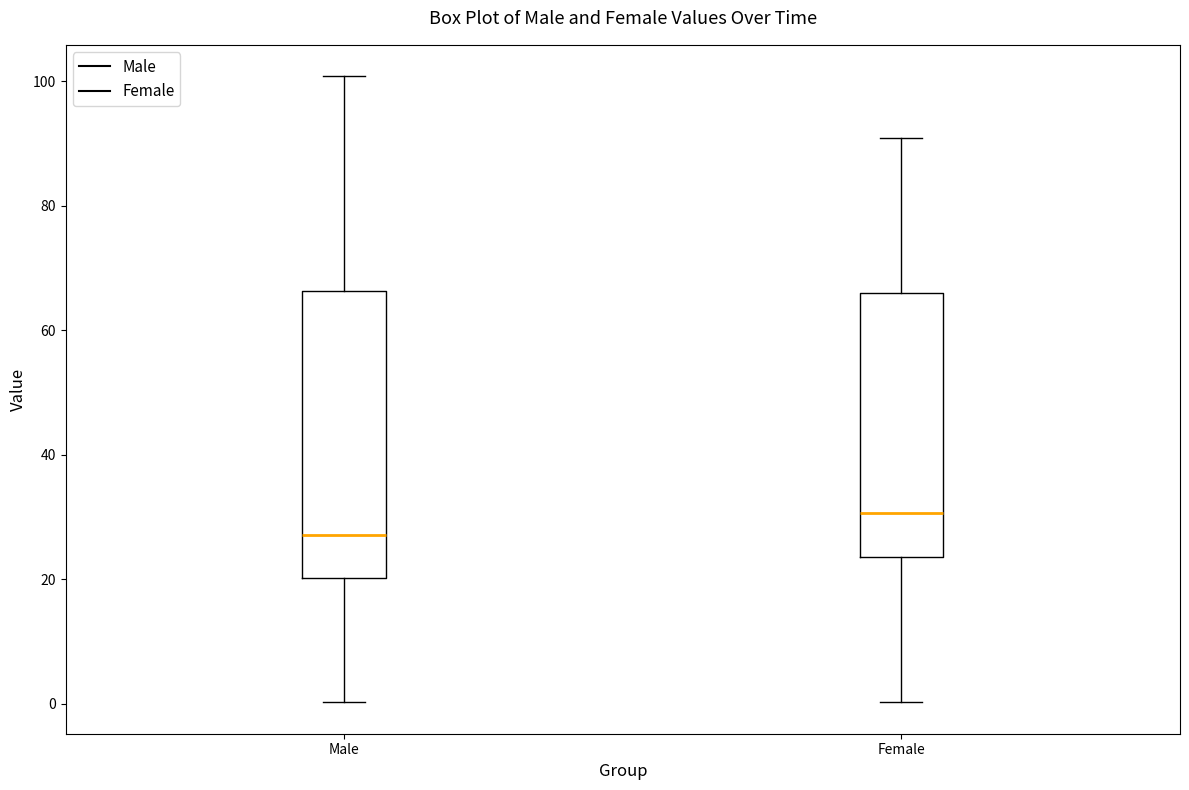

Which box's median line is the highest?

Female